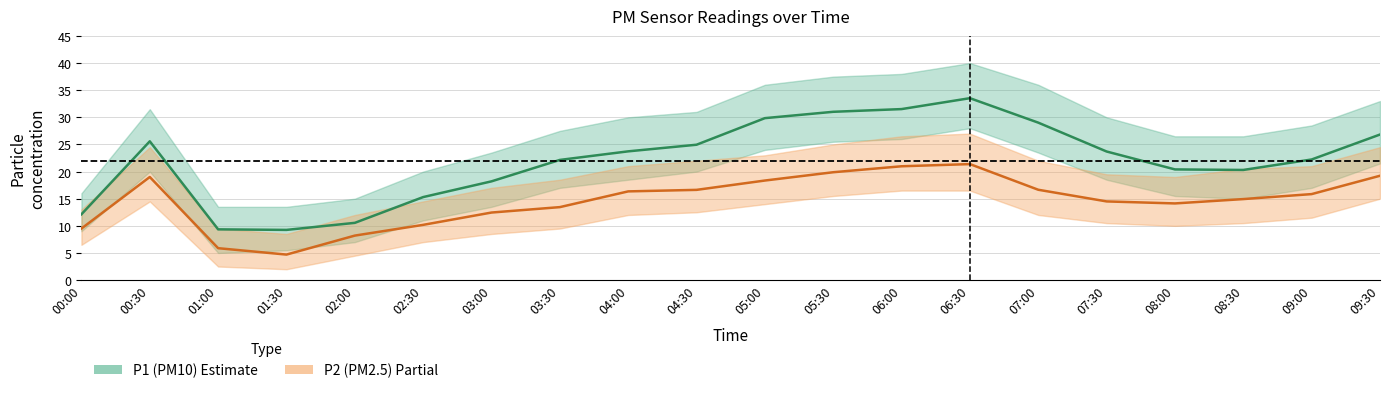

How many interior local peaks does the P1_hi series have?

2